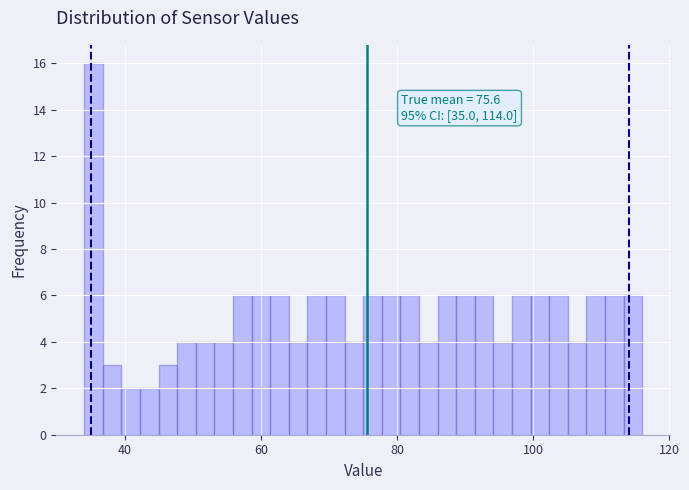

Around what value on the x-axis is the tallest bar? Give the approximate position of its centre, as read against the axis.

36